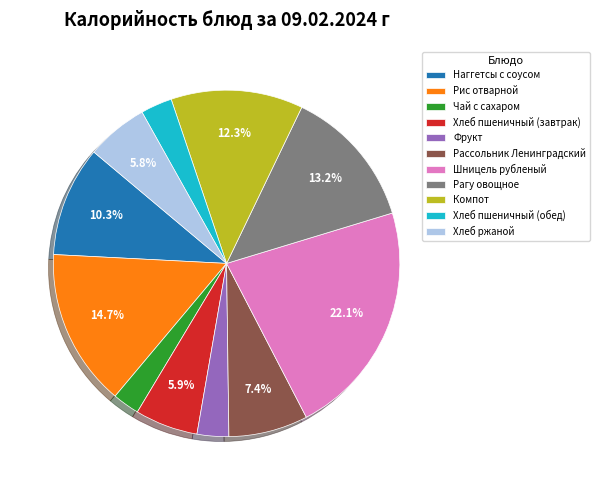

Which has a higher value, Хлеб пшеничный (обед) or Компот?

Компот